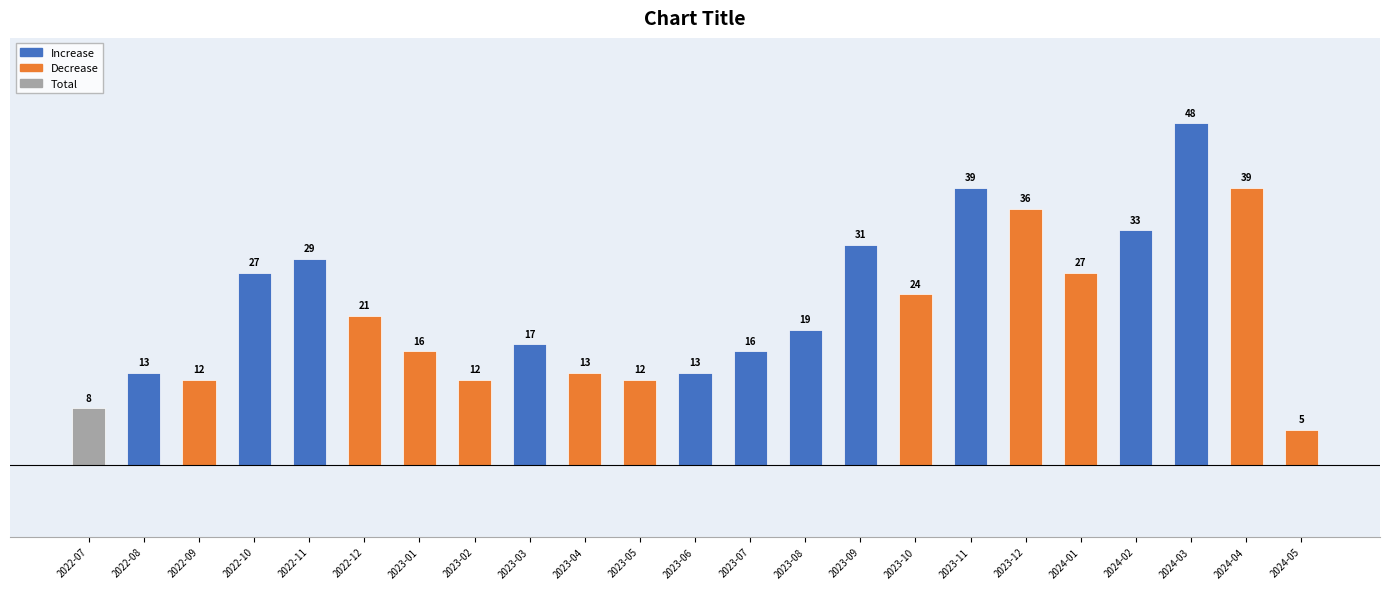

Which label corresponds to the smallest value in the chart?

2024-05